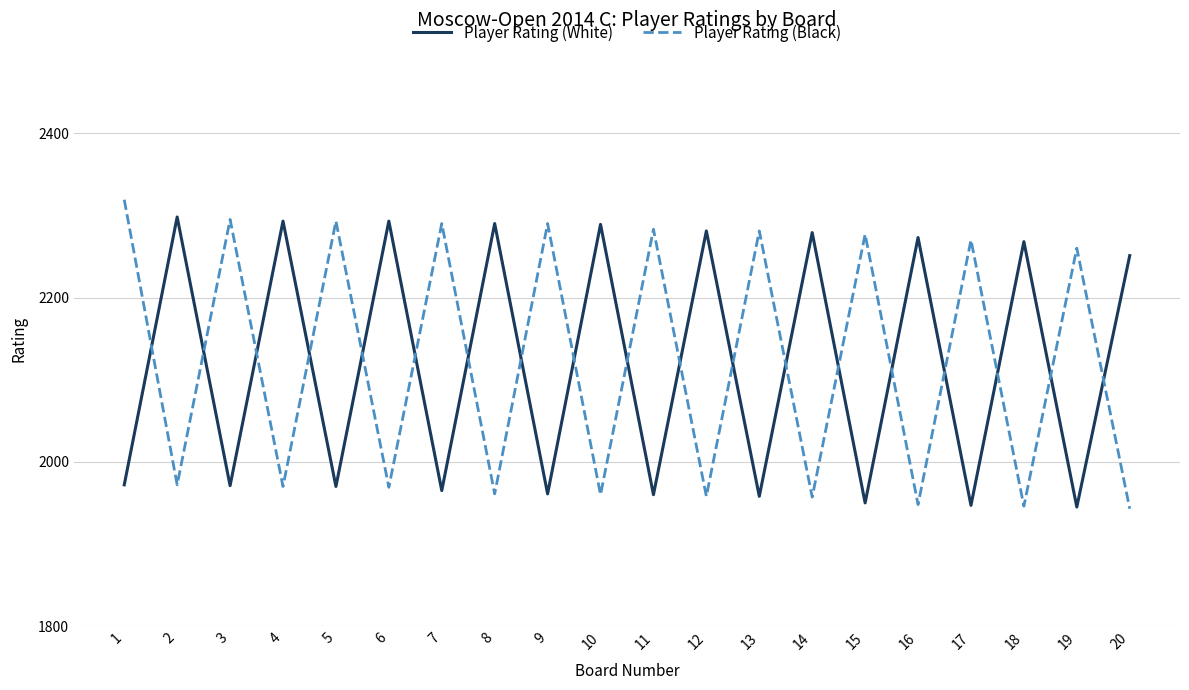

Between which two adjacent categories do Player Rating (White) and Player Rating (Black) first intersect?

1 and 2